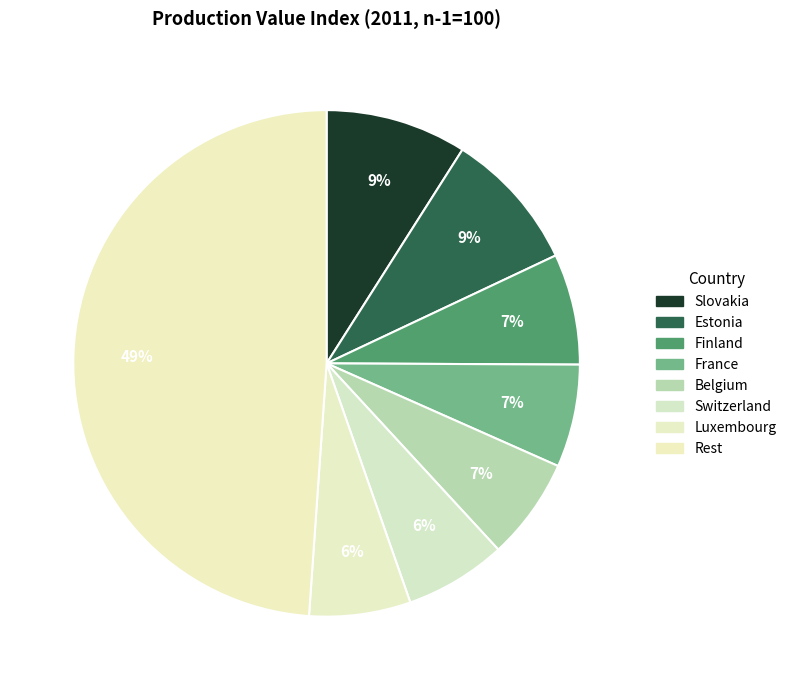

How many slices are in this pie chart?

8